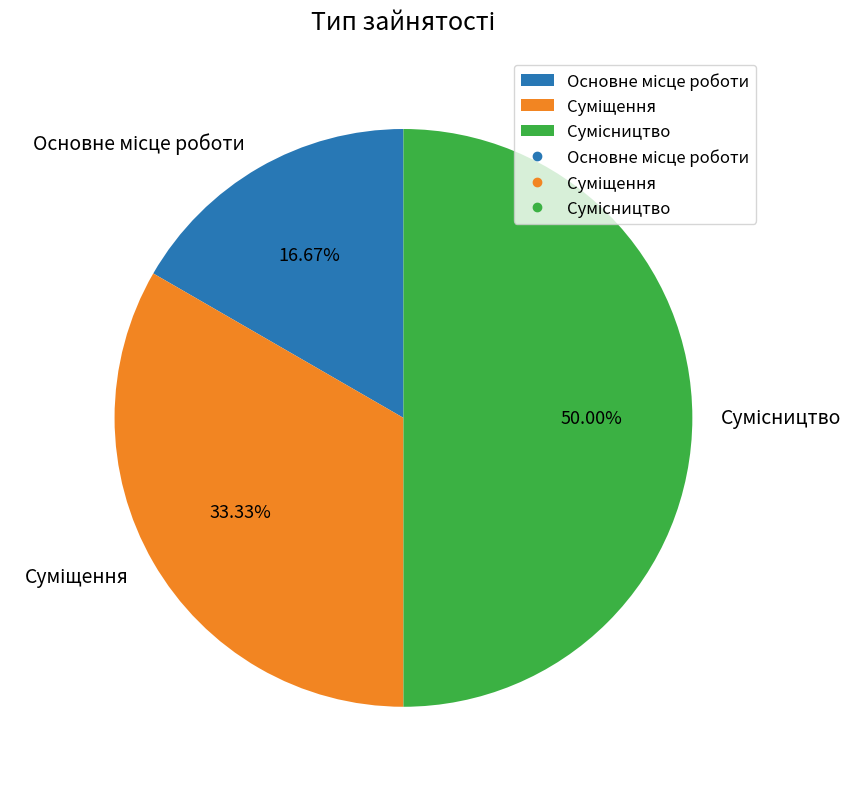

To the nearest percent, what portion does Основне місце роботи represent?

17%